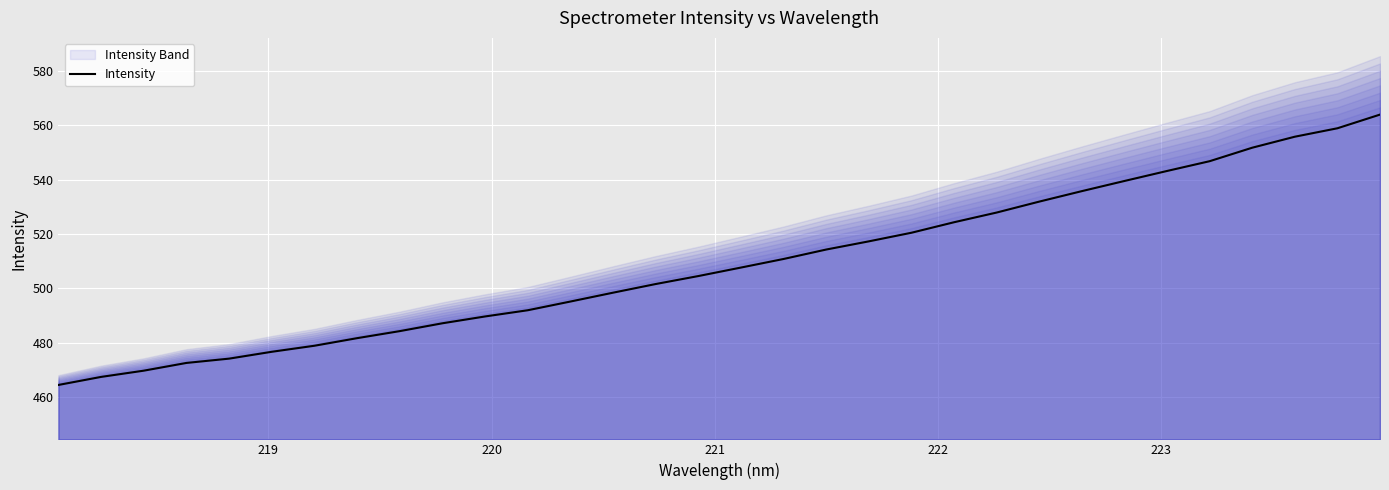

Reading right to left, list all the values displayed in this chart.

563.9	558.9	555.8	551.7	546.8	543.2	539.5	535.8	531.9	527.9	524.3	520.5	517.3	514.3	510.8	507.7	504.6	501.6	498.5	495.2	492.0	489.7	487.2	484.3	481.7	478.9	476.7	474.2	472.6	469.8	467.5	464.5